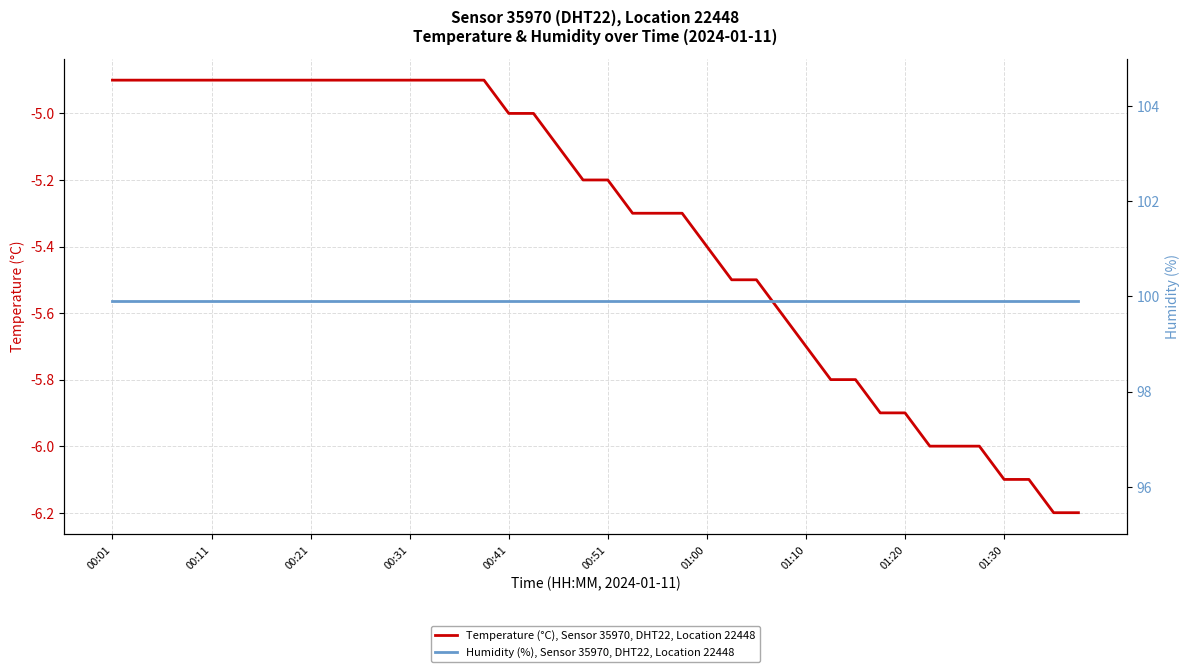

True or false: Temperature (°C), Sensor 35970, DHT22, Location 22448 has a value of -5.9 at 01:20.

True